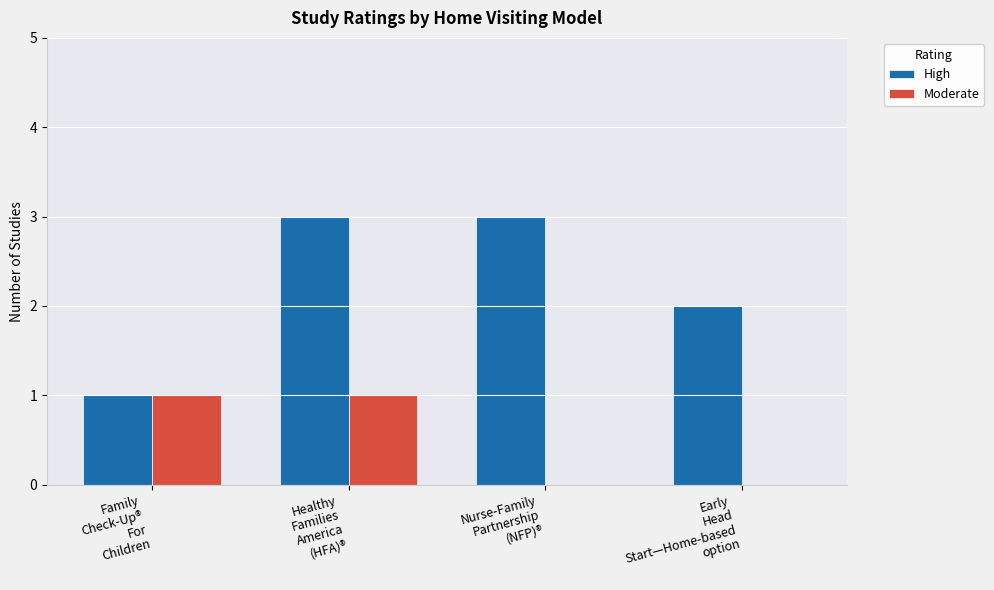

What value does the Moderate series have at Healthy
Families
America
(HFA)®?

1